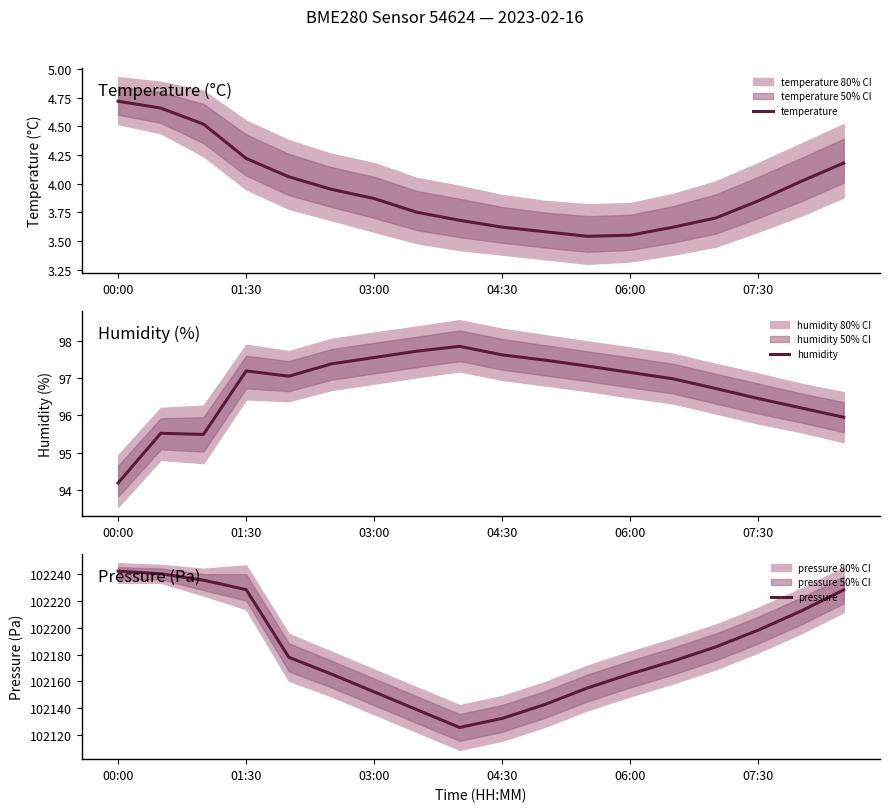

True or false: humidity and pressure intersect in this chart.

False